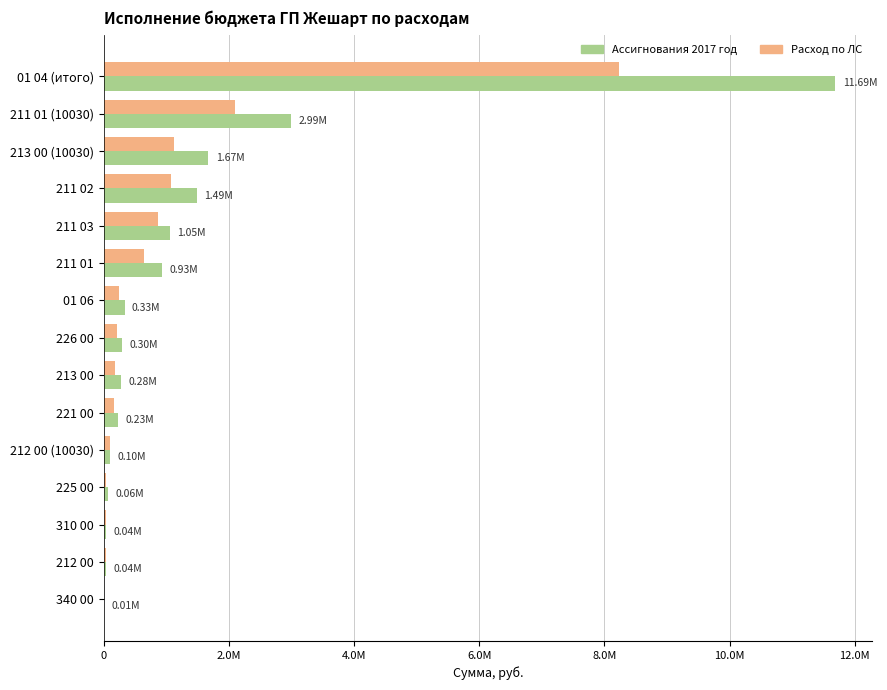

What is the value of the Ассигнования 2017 год bar at the 1st from the left?

11692765.9